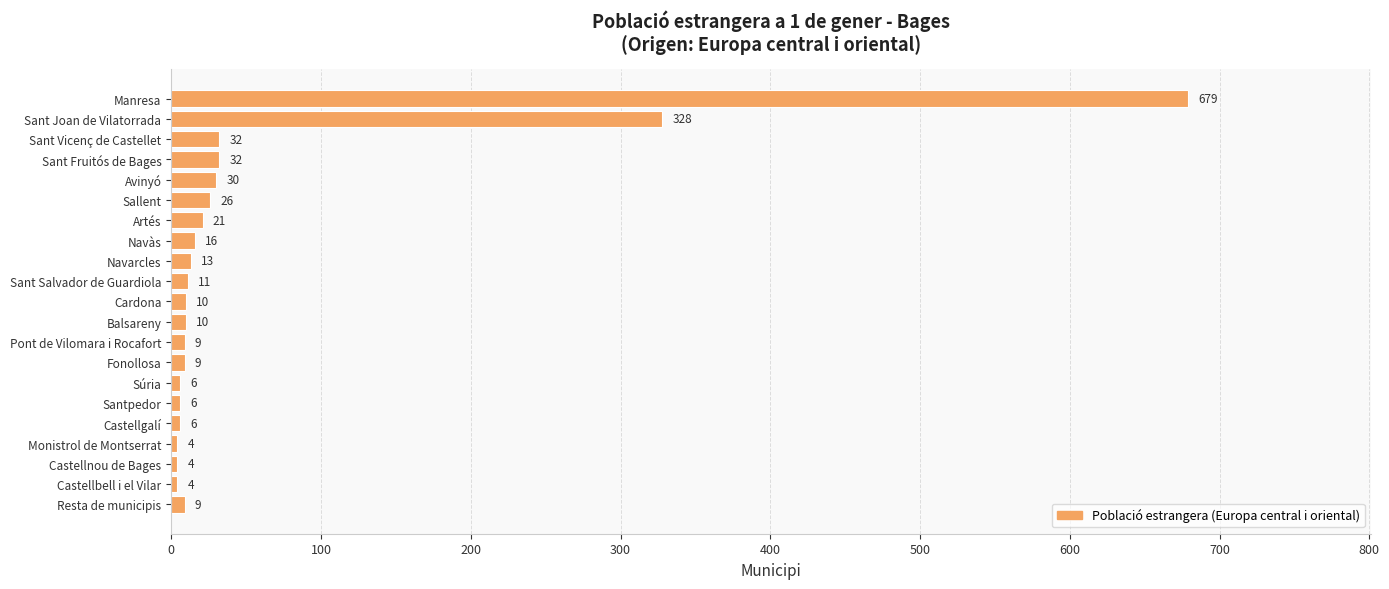

What is the greatest value displayed?

679